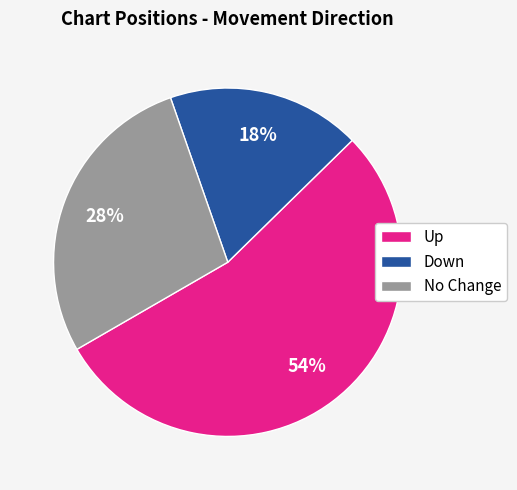

True or false: Down accounts for 10% of the total.

False